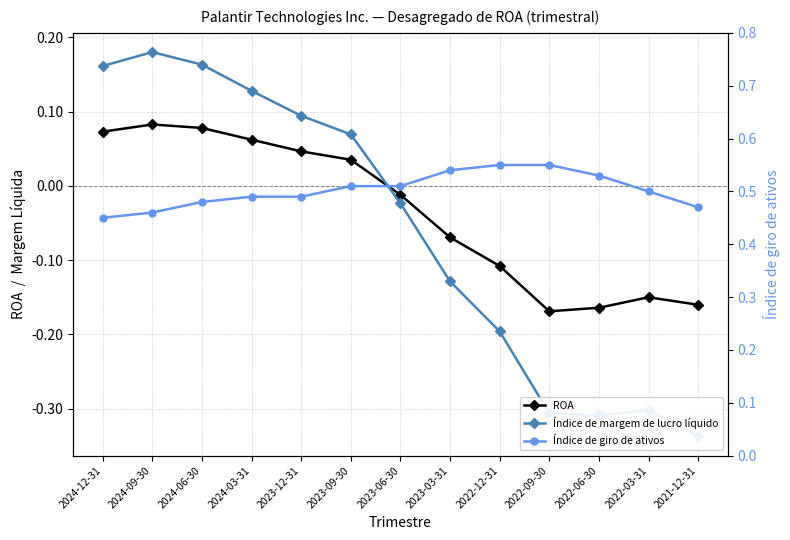

Rank the series by their maximum value, from highest to lowest.

Índice de giro de ativos, Índice de margem de lucro líquido, ROA